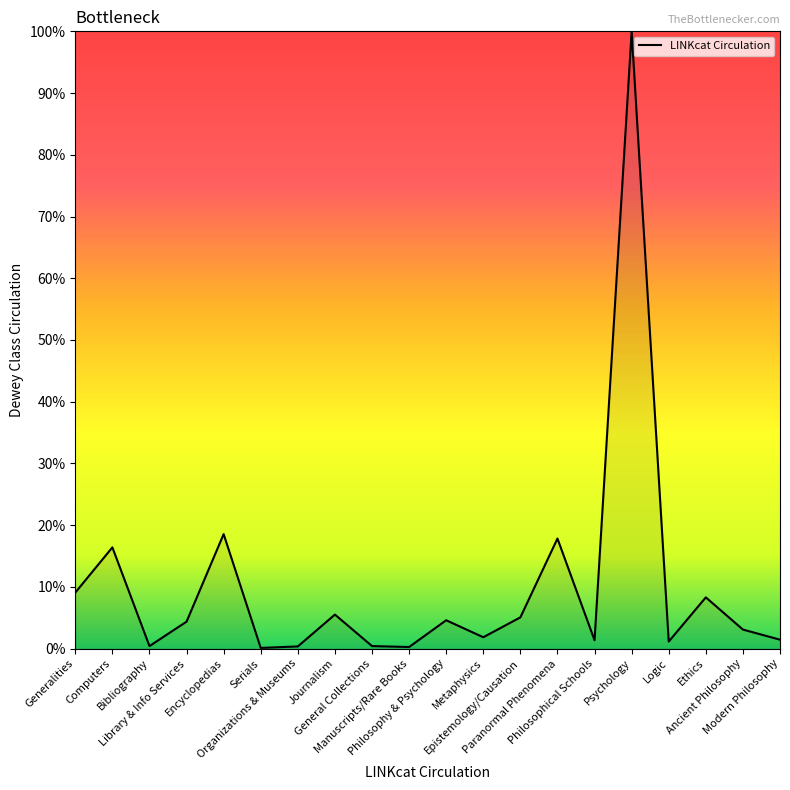

Which label corresponds to the largest value in the chart?

Psychology